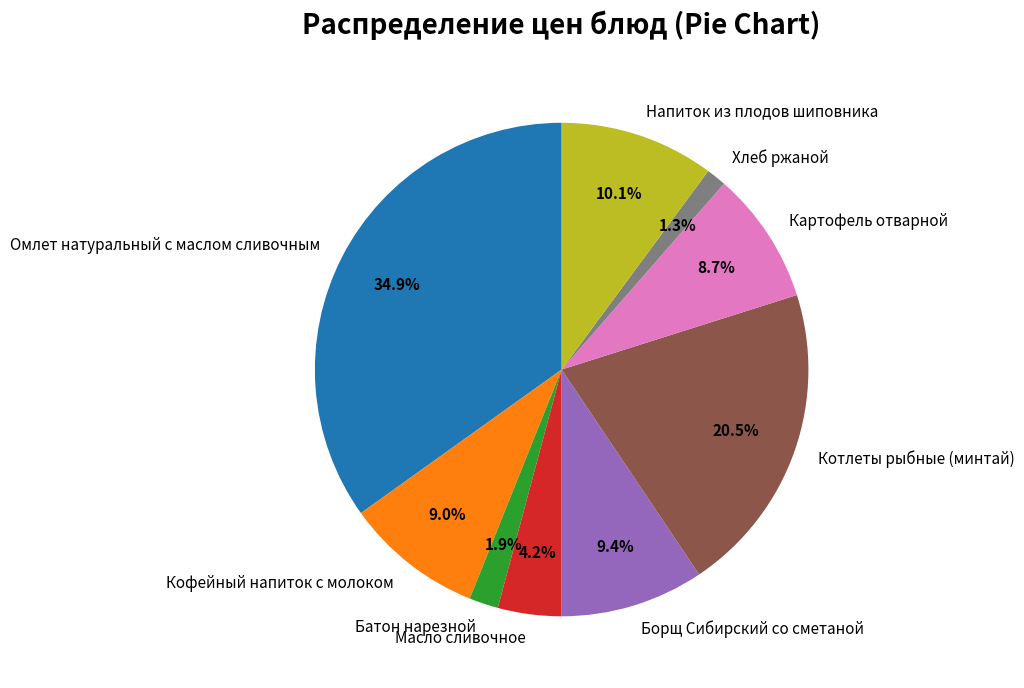

Approximately how many times larger is the value at Омлет натуральный с маслом сливочным compared to Борщ Сибирский со сметаной?

3.7